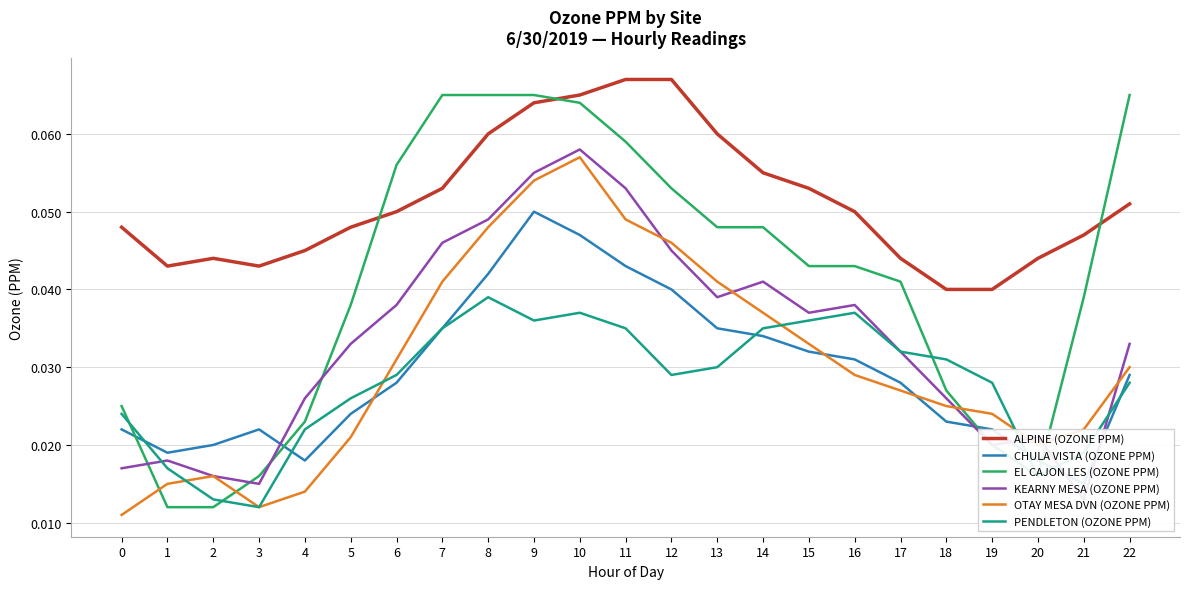

Rank the series by their maximum value, from highest to lowest.

ALPINE (OZONE PPM), EL CAJON LES (OZONE PPM), KEARNY MESA (OZONE PPM), OTAY MESA DVN (OZONE PPM), CHULA VISTA (OZONE PPM), PENDLETON (OZONE PPM)